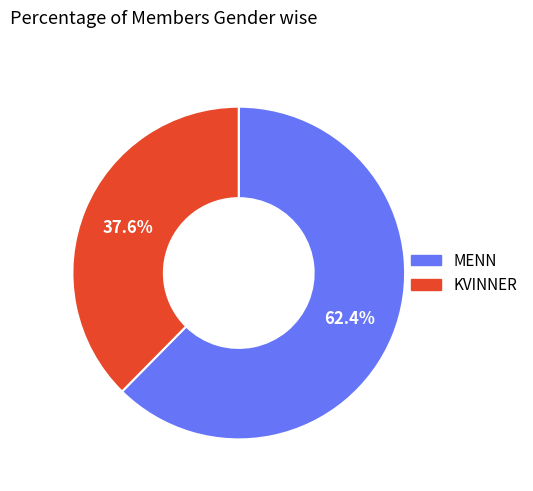

Which slice represents more than half of the pie?

MENN